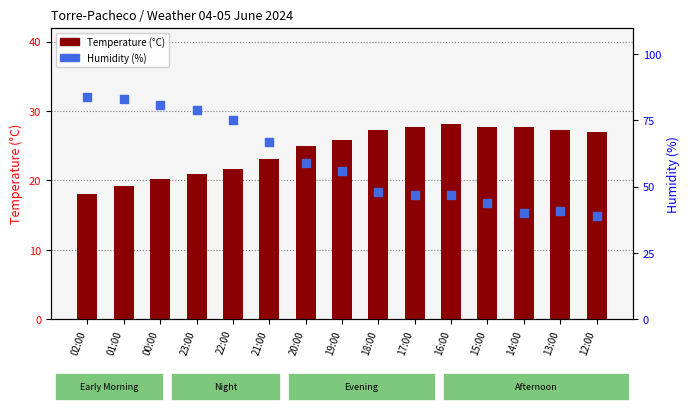

Which series reaches the minimum Y coordinate?

Temperature (°C)